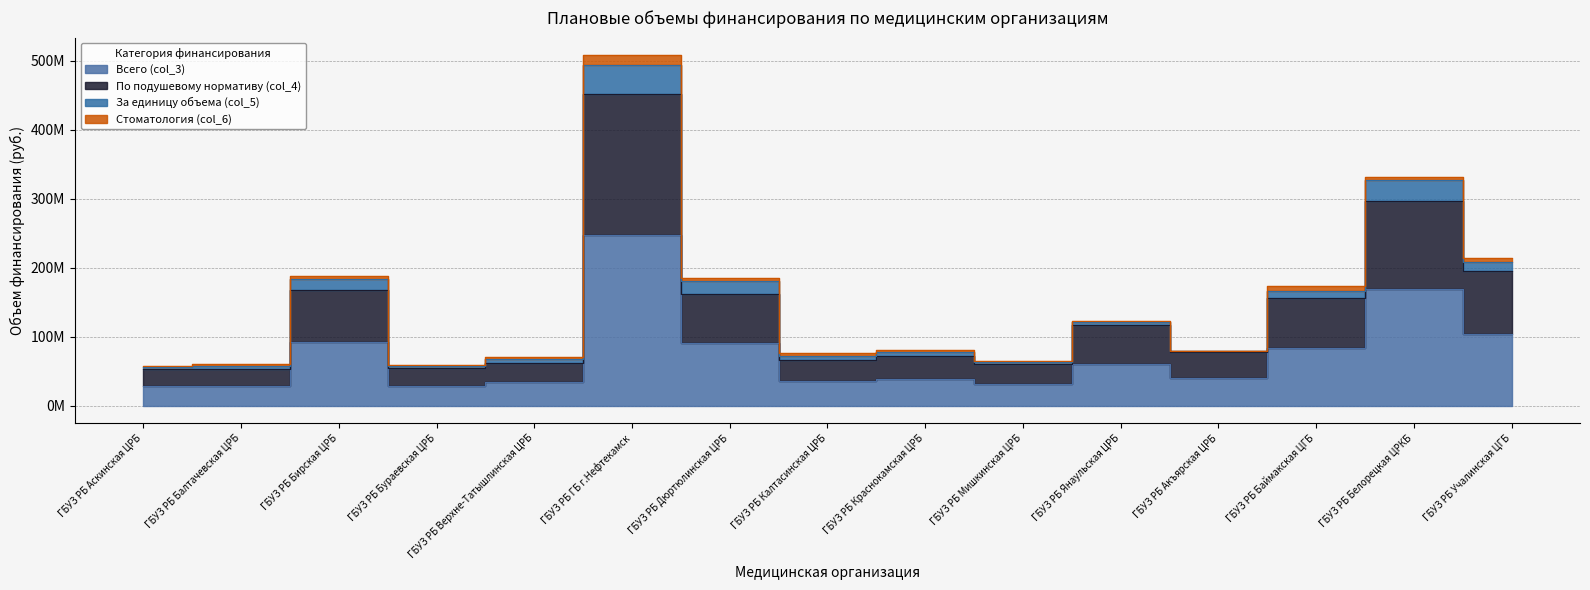

What is the label of the 1st point from the right?

ГБУЗ РБ Учалинская ЦГБ